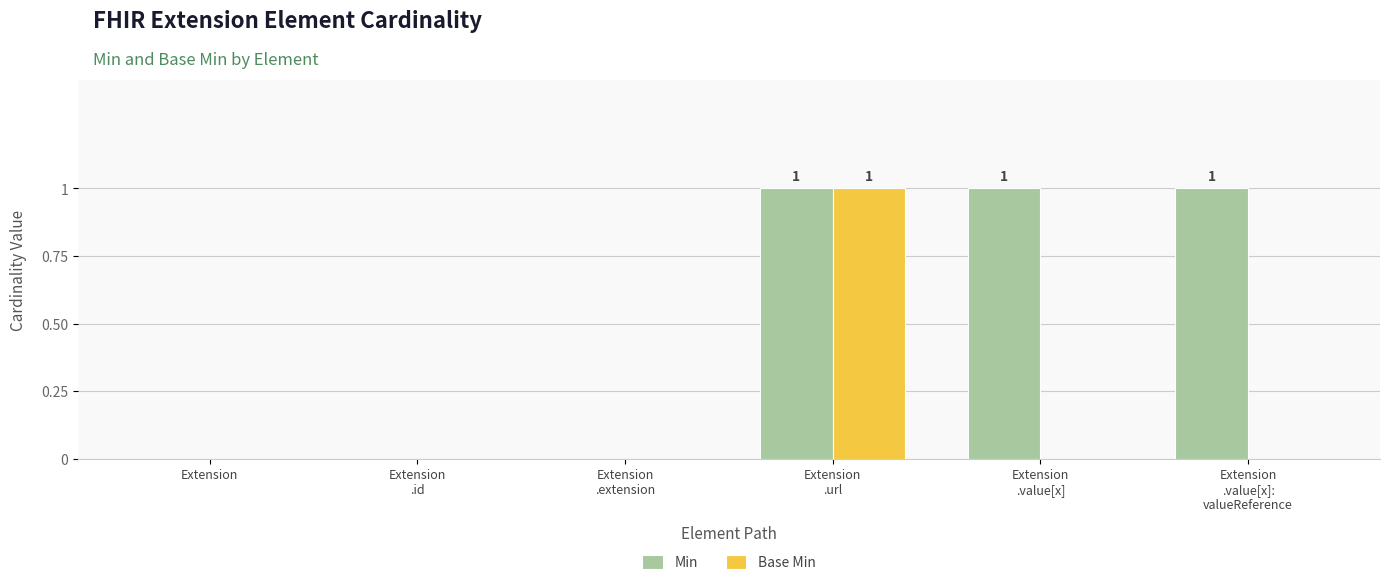

Reading left to right, list all the values displayed in this chart.

Min: 0	0	0	1	1	1
Base Min: 0	0	0	1	0	0